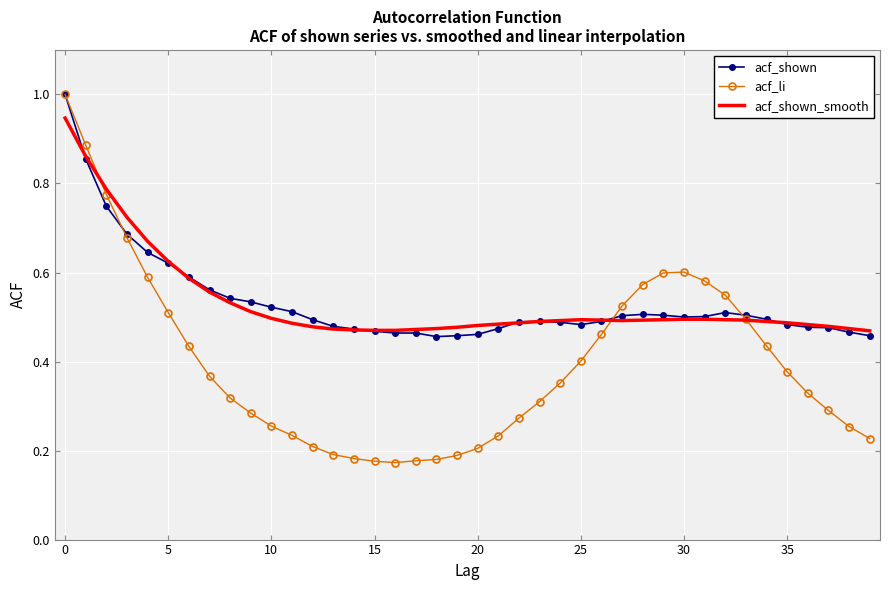

What is the maximum value shown in the chart?

1.0